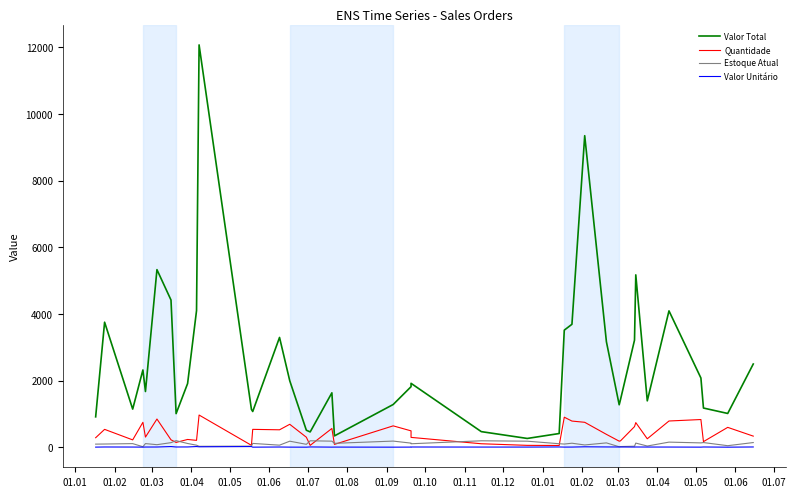

True or false: Valor Total and Estoque Atual intersect in this chart.

False